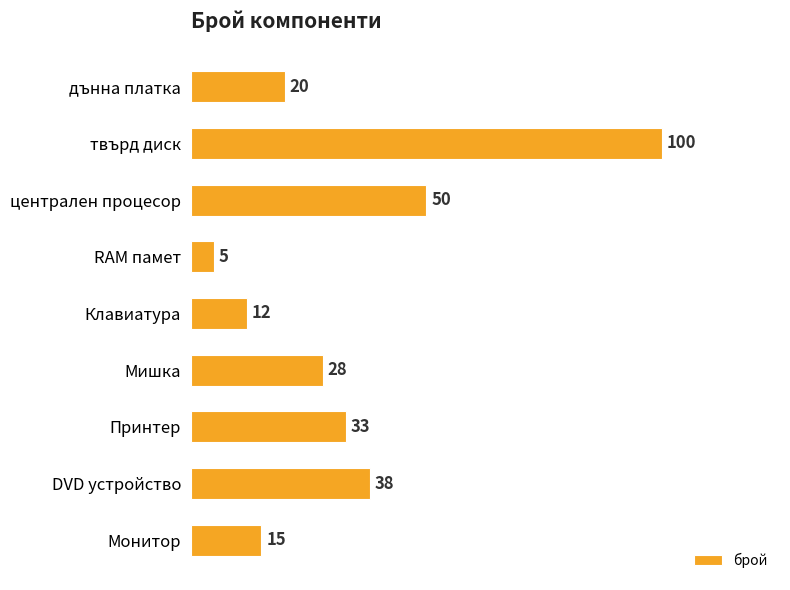

Approximately how many times larger is the value at Мишка compared to DVD устройство?

0.7